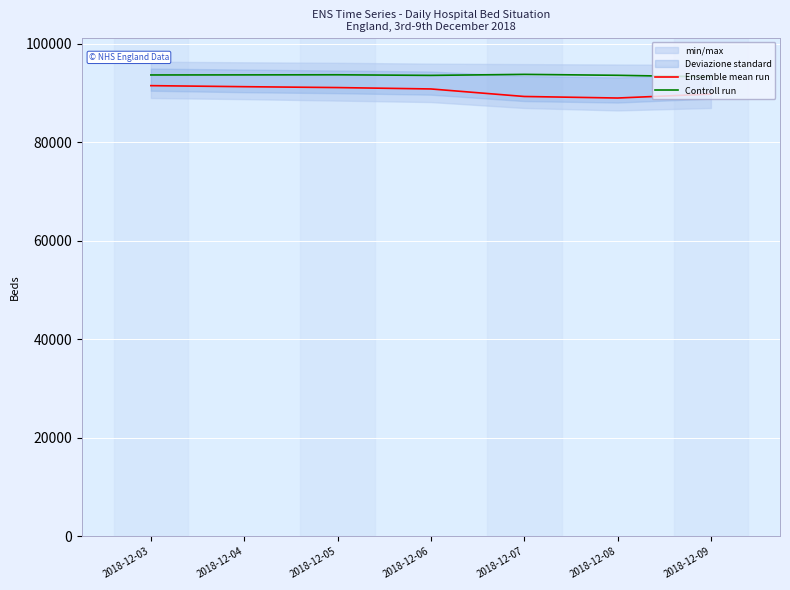

Rank the series by their maximum value, from highest to lowest.

Controll run, Ensemble mean run